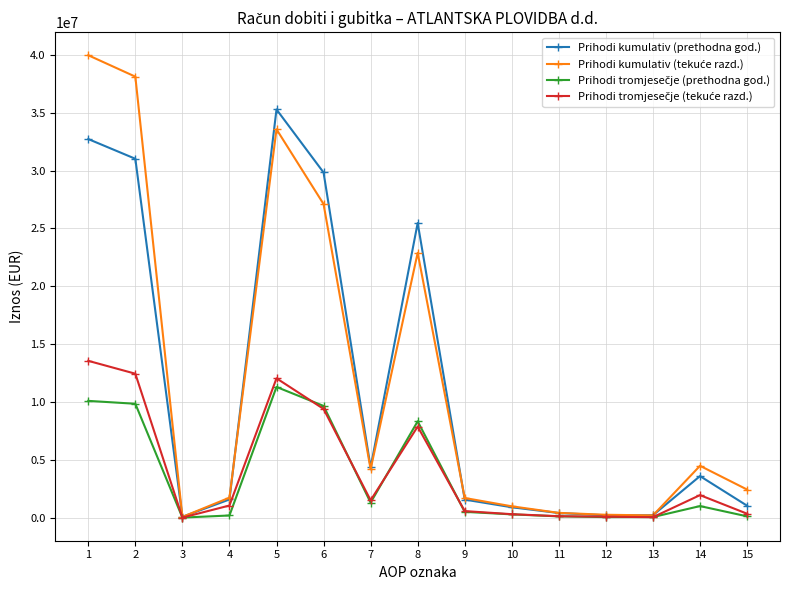

Which series changed the most between 14 and 15?

Prihodi kumulativ (prethodna god.)